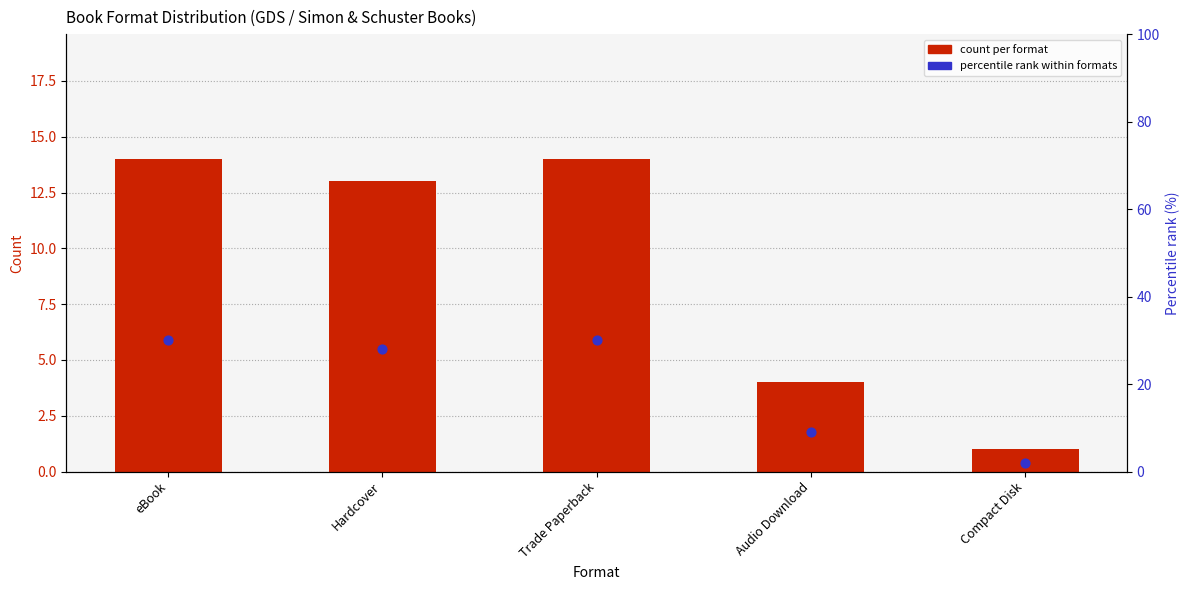

At how many categories does at least one series exceed 26?

3